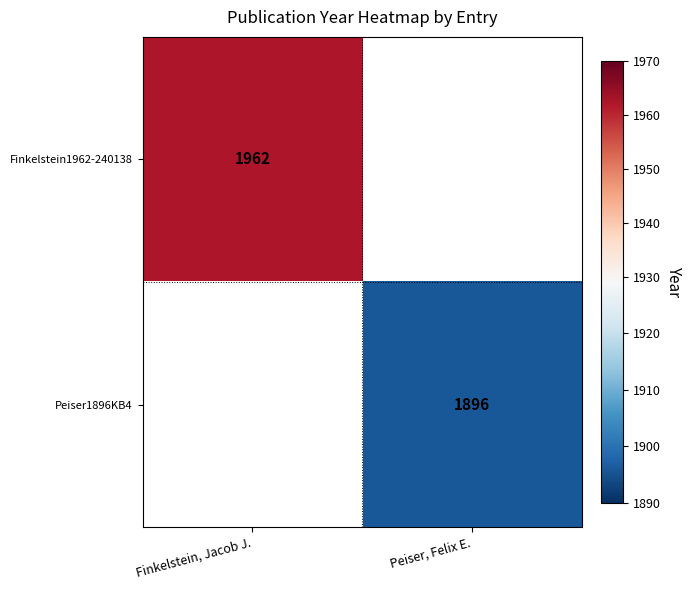

The Peiser1896KB4 series shows 1042.2 at Peiser, Felix E.. True or false?

False